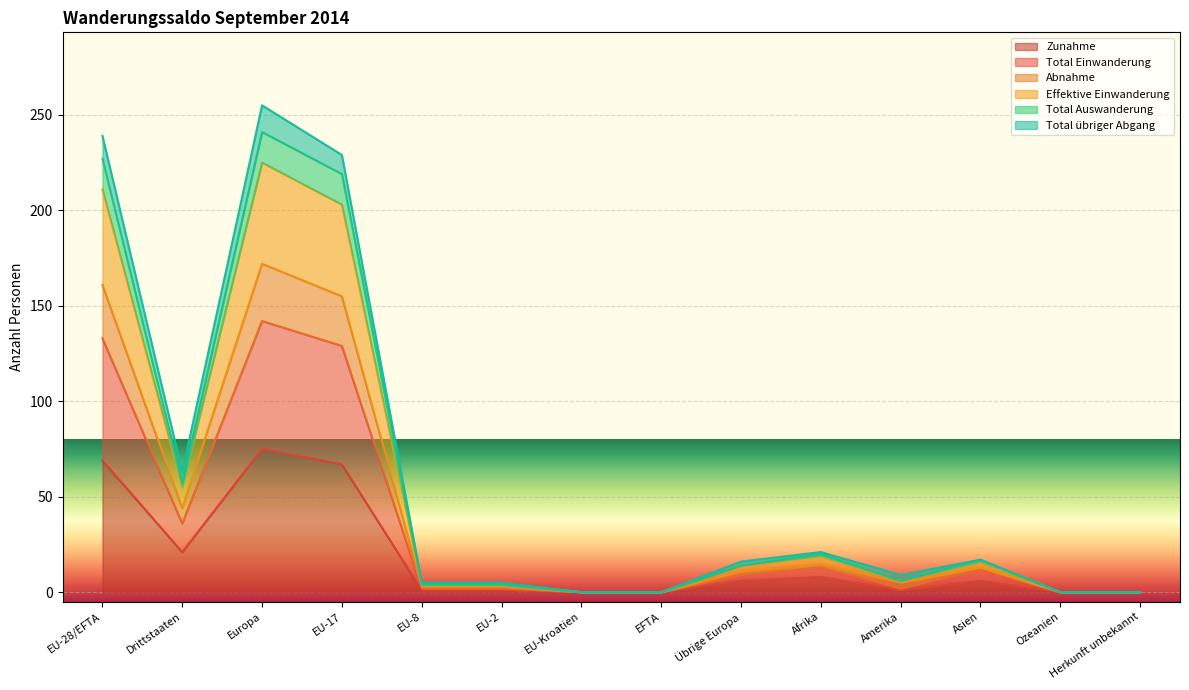

Where is the first local maximum for Zunahme?

Europa